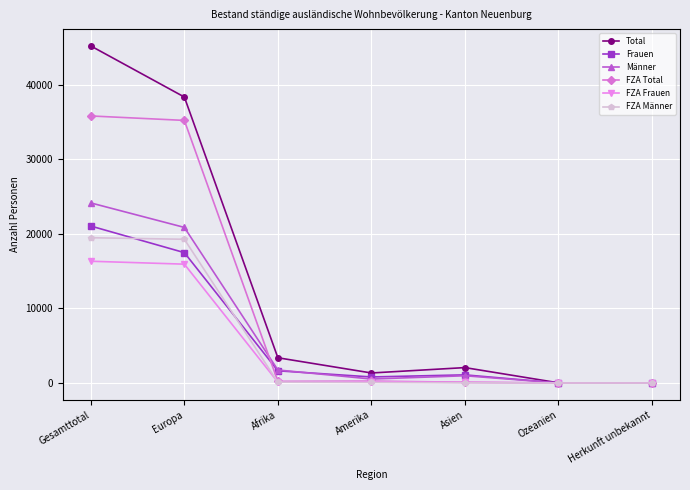

What is the maximum value shown in the chart?

45198